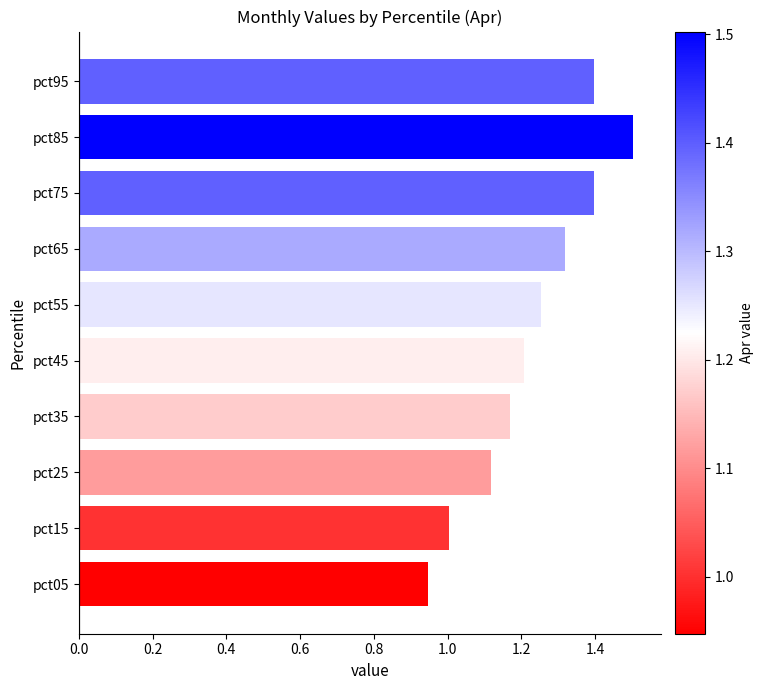

True or false: the data shows 1.6 at pct05.

False